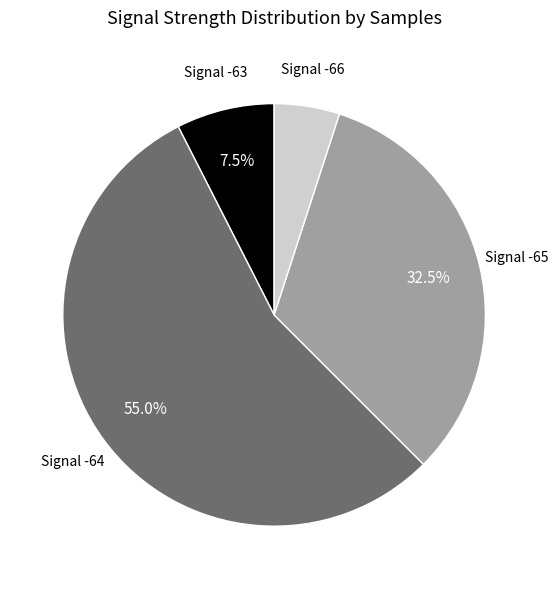

Is there any slice that represents more than half of the pie?

Yes